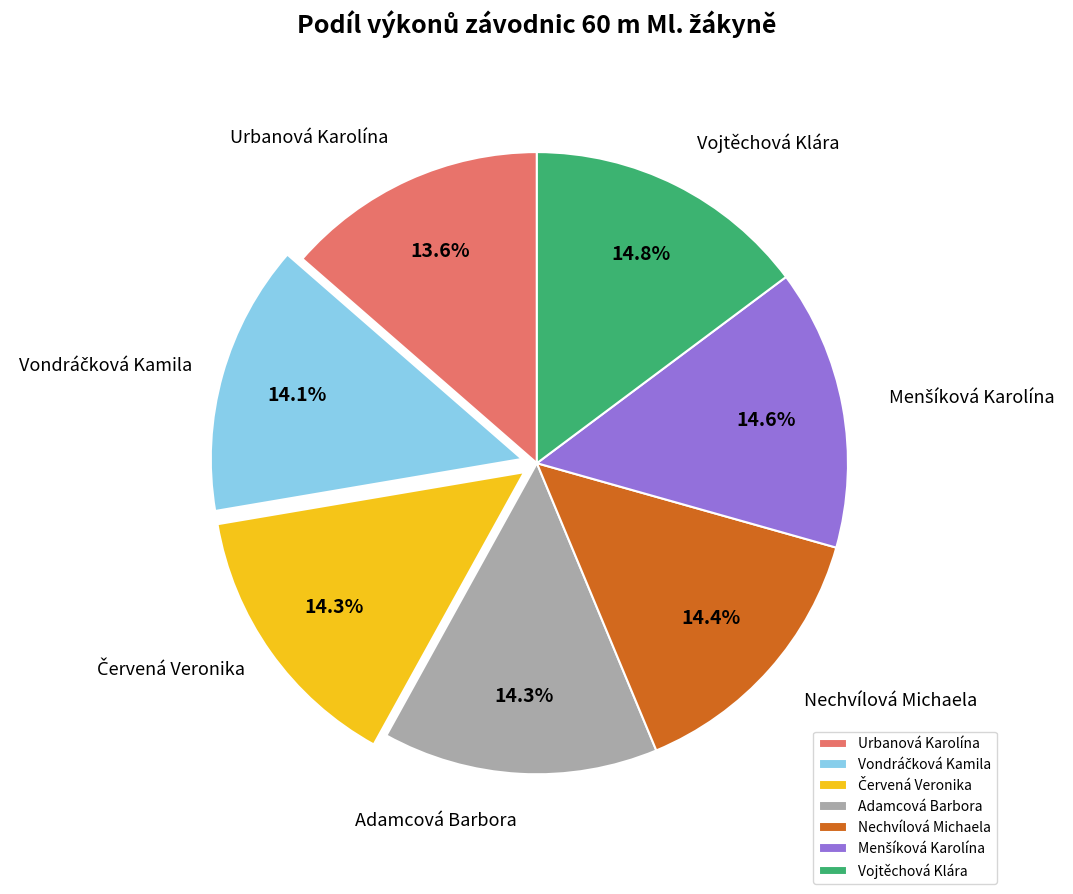

The Nechvílová Michaela slice represents 14% of the pie. True or false?

True